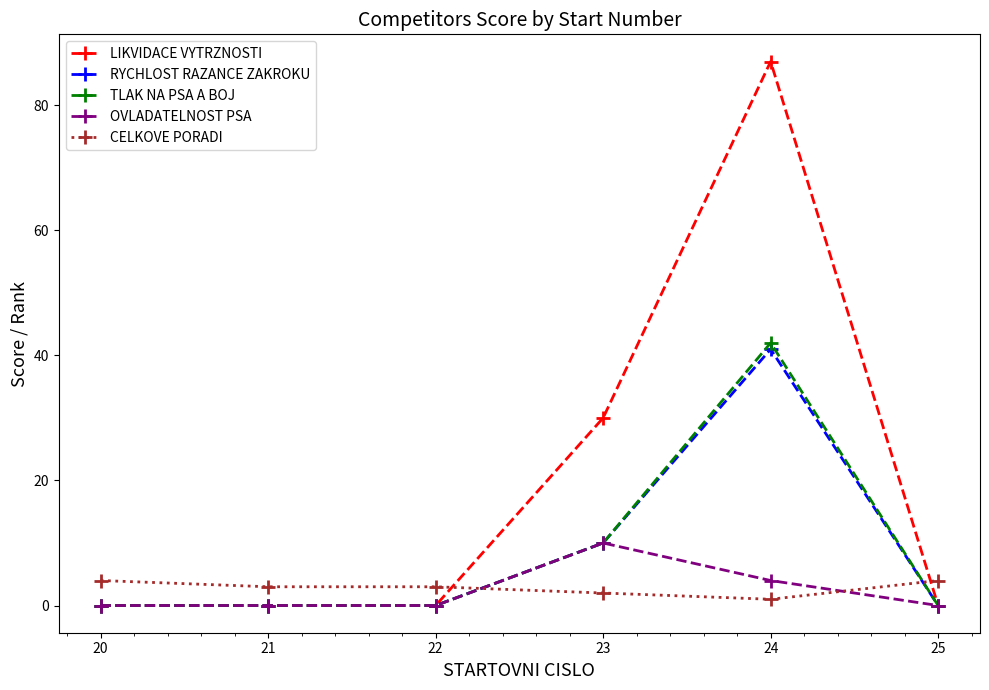

Which series has the widest spread of values?

LIKVIDACE VYTRZNOSTI